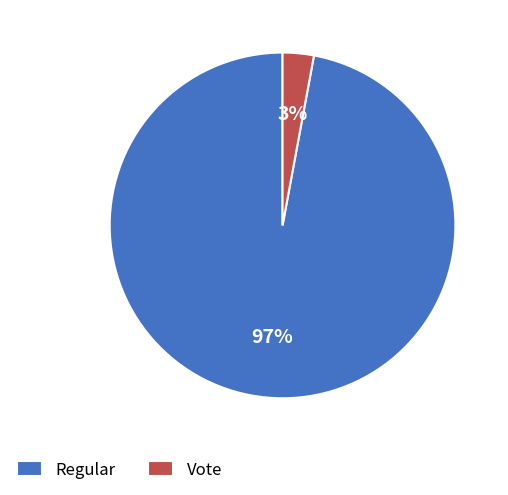

Between Vote and Regular, which is larger?

Regular